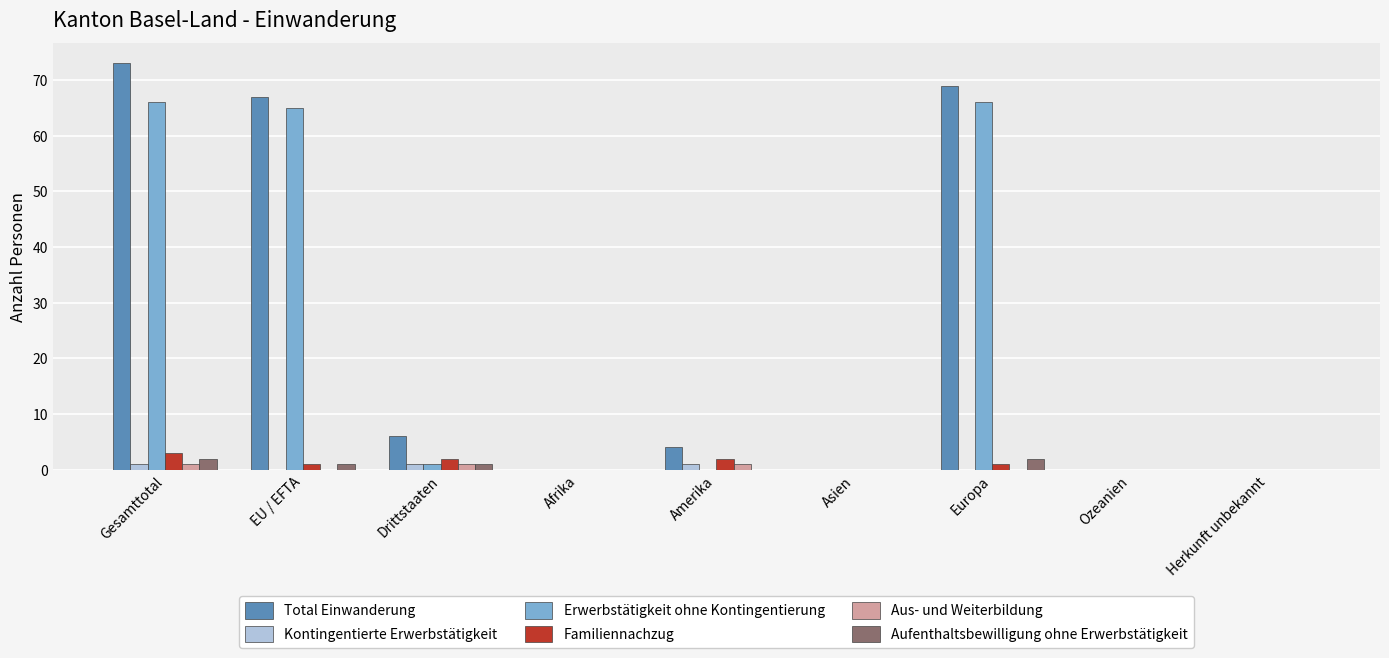

Is it true that Aufenthaltsbewilligung ohne Erwerbstätigkeit equals 0 at Amerika?

True